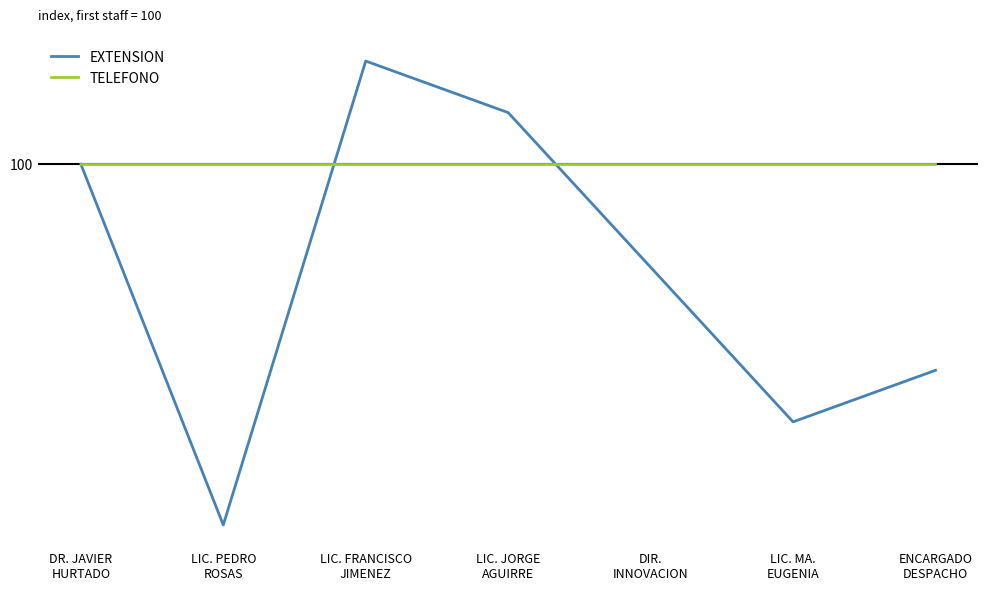

The value of EXTENSION at LIC. MA.
EUGENIA is 37.7. True or false?

False